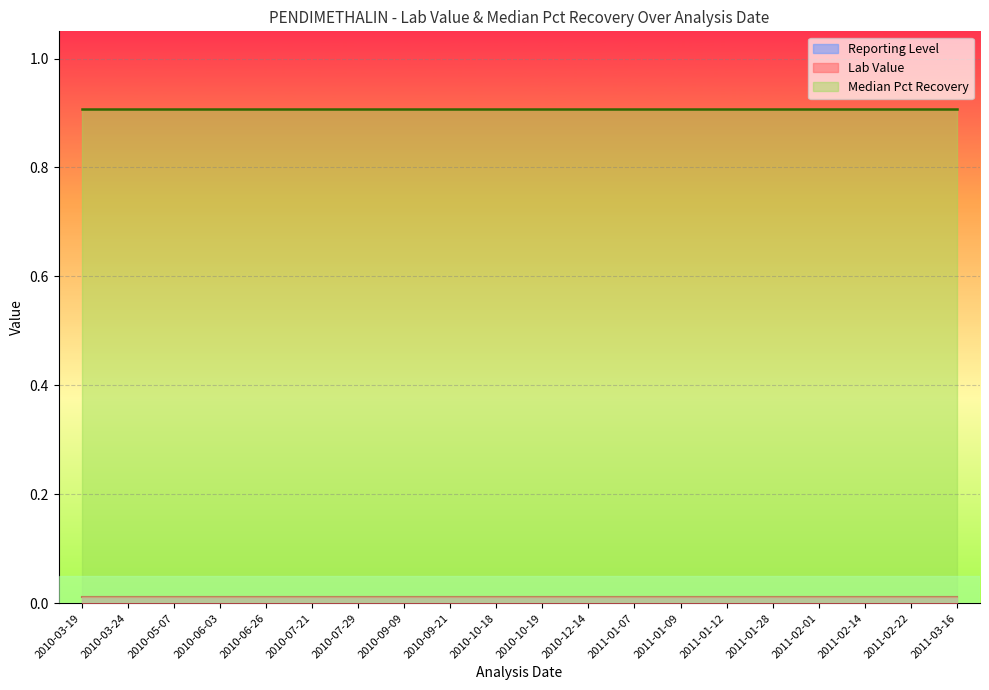

Which series changed the most between 2010-03-19 and 2010-12-14?

Reporting Level